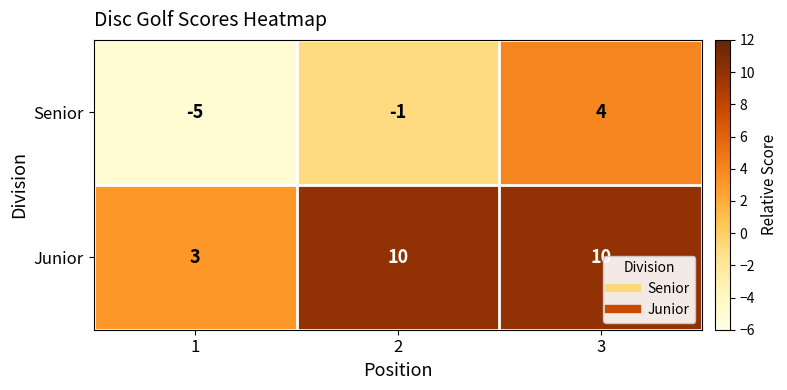

Reading left to right, transcribe all the data shown in this chart.

Senior: 1=-5	2=-1	3=4
Junior: 1=3	2=10	3=10